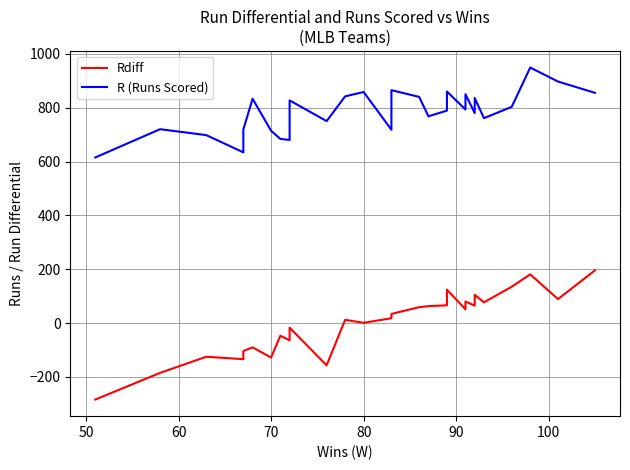

Which series has the largest range (max minus min)?

Rdiff